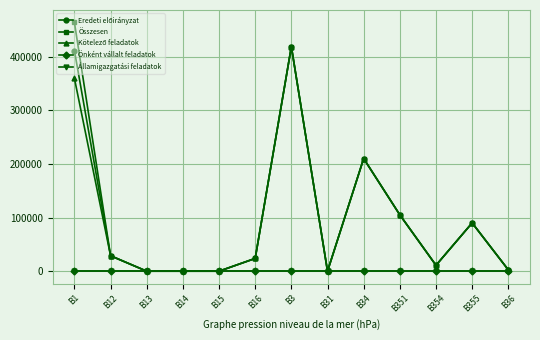

Is this an area chart (filled region under the line)?

No